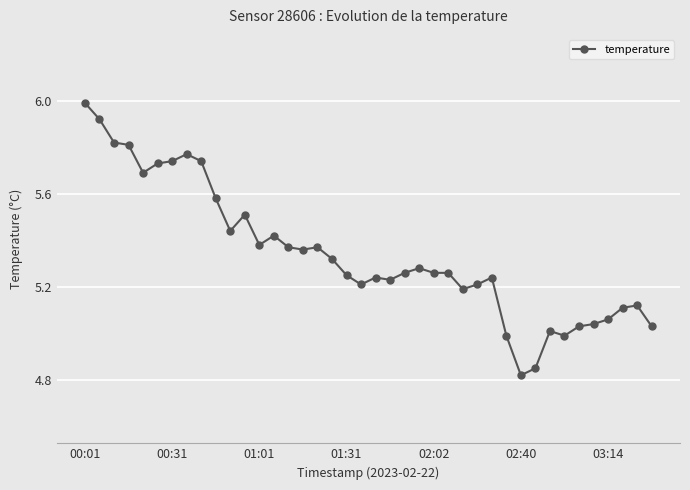

True or false: the data has more than 0 interior local peaks.

True